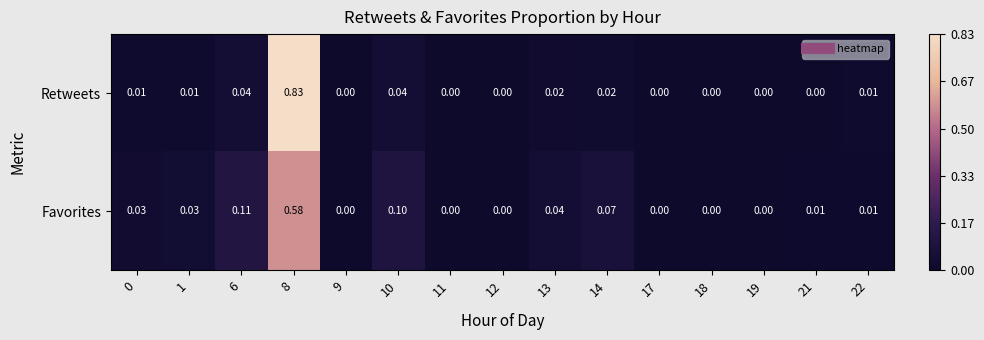

Which series changed the most between 1 and 19?

Favorites